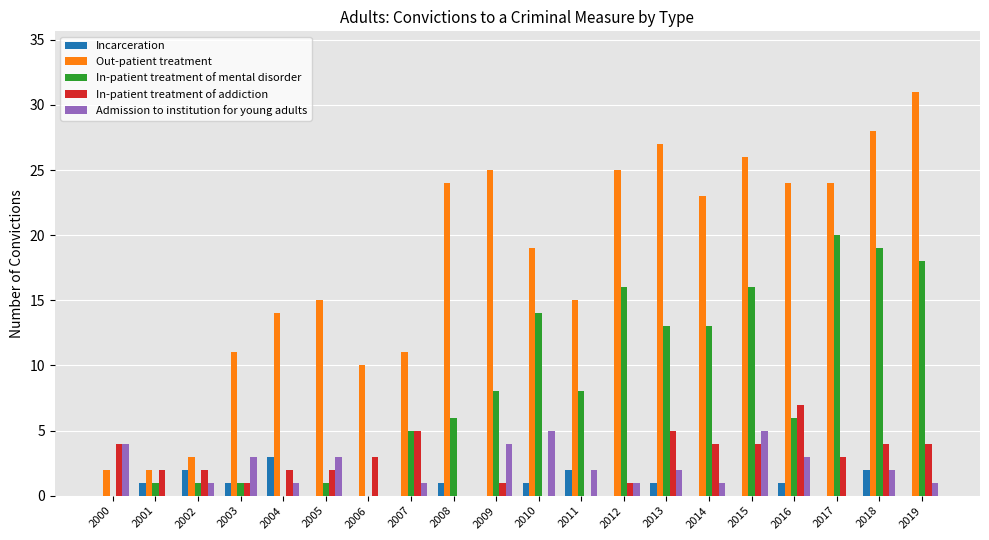

Is the value of Incarceration at 2002 greater than the value of Admission to institution for young adults at 2010?

No